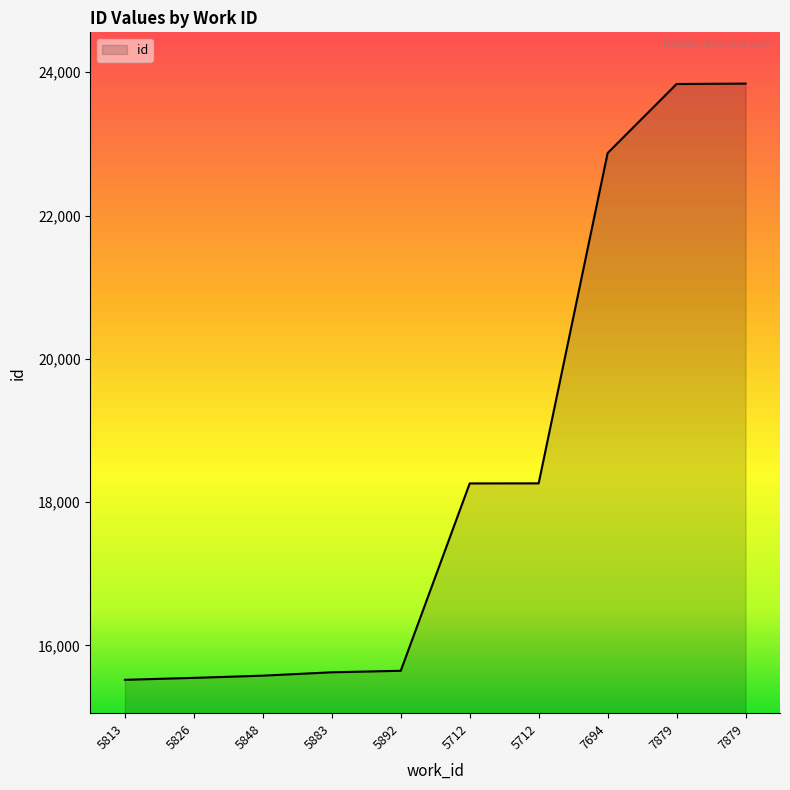

How many categories are shown in the chart?

10